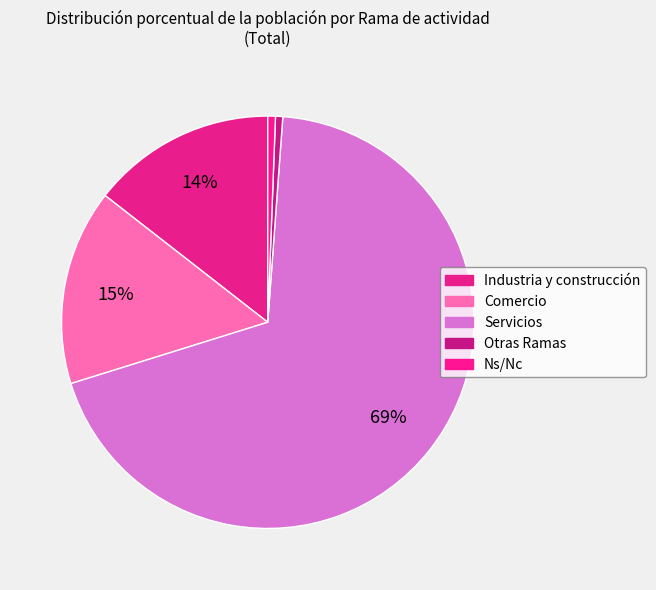

How many segments does this pie chart have?

5